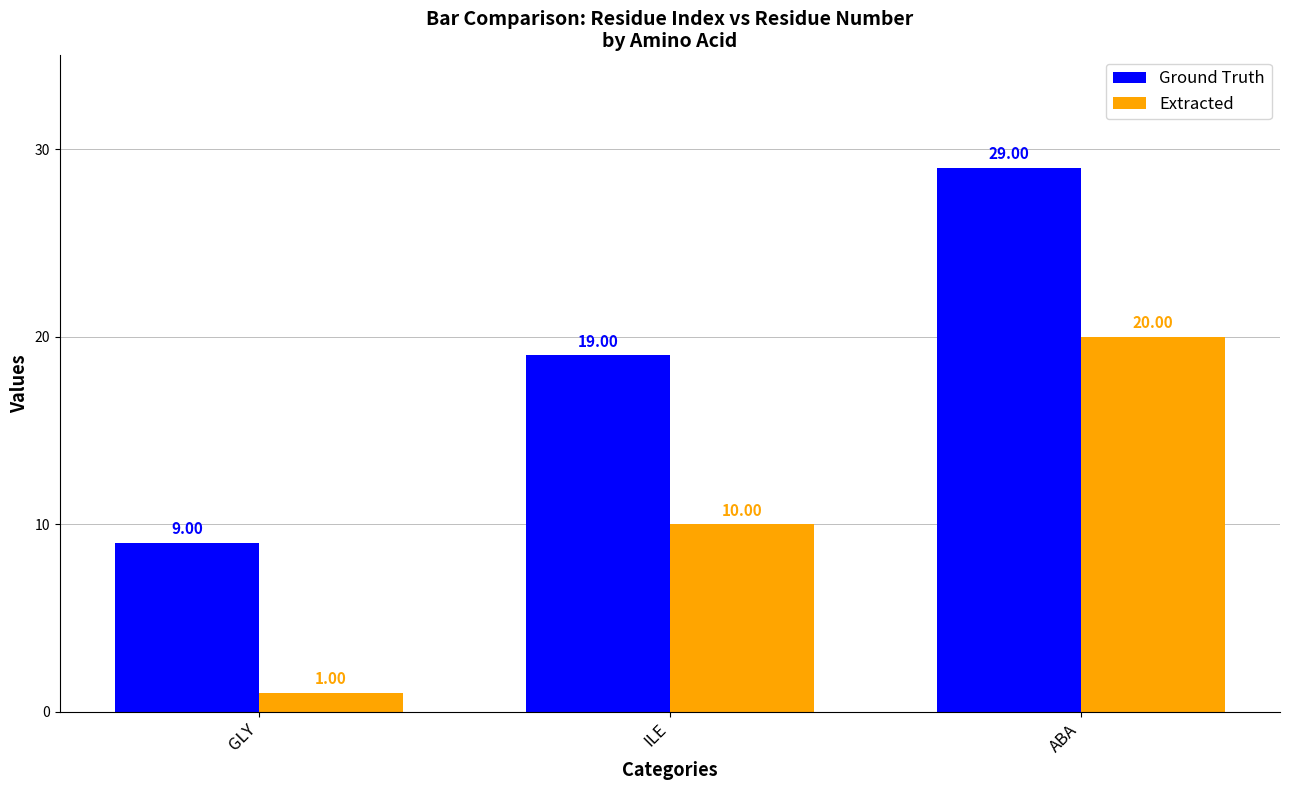

How many data points in Ground Truth are less than 19?

1